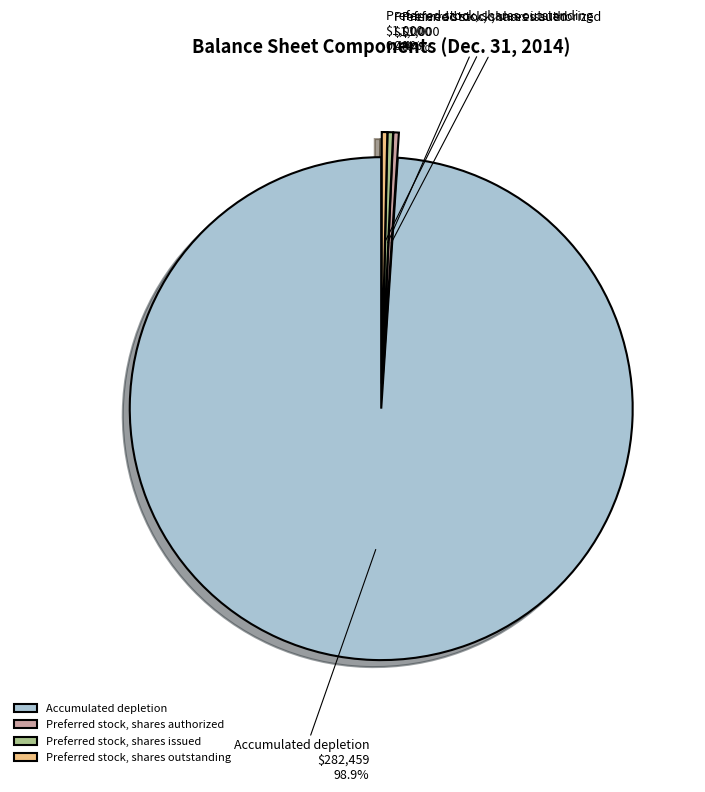

Count the number of slices in the pie.

4